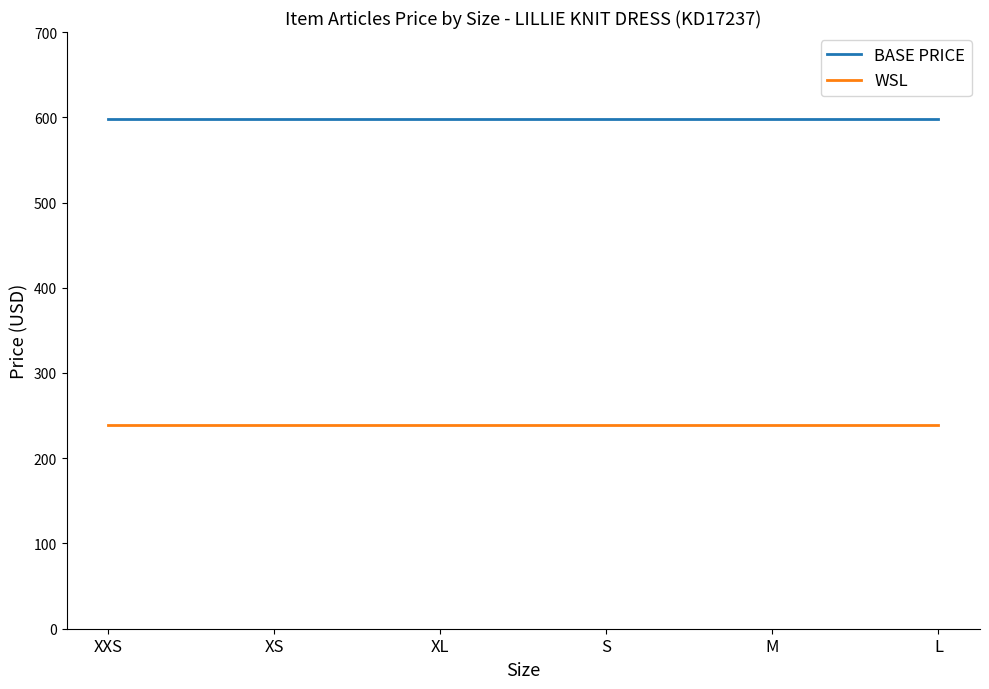

What are all the series names shown in the legend?

BASE PRICE, WSL